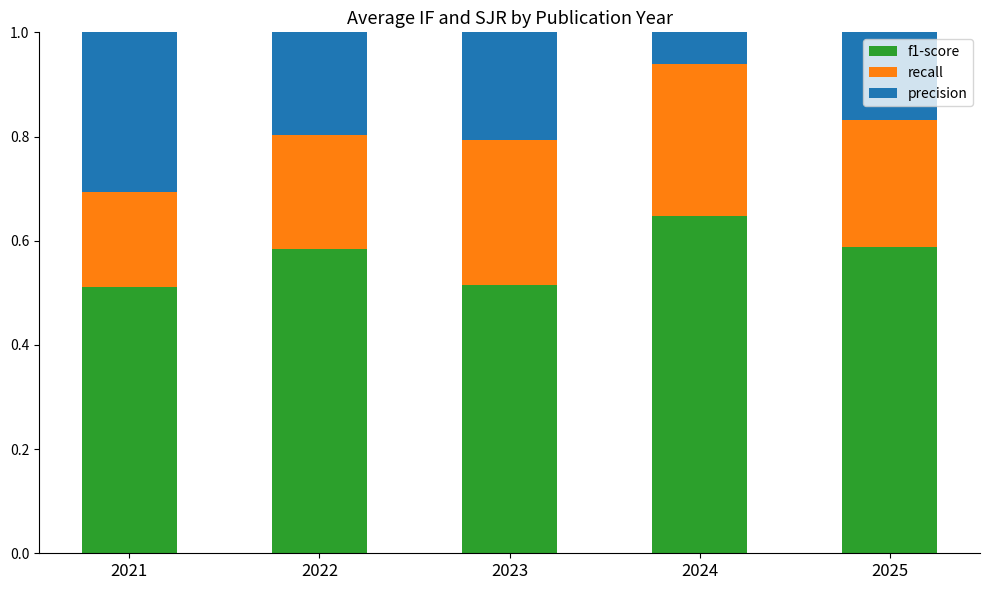

List the series in order of their peak value, highest first.

precision, f1-score, recall